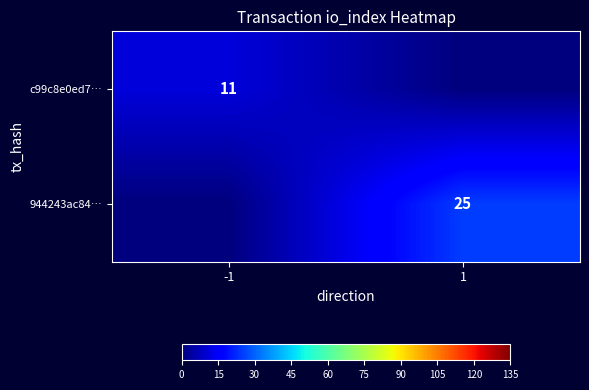

Count the number of data series in this chart.

2